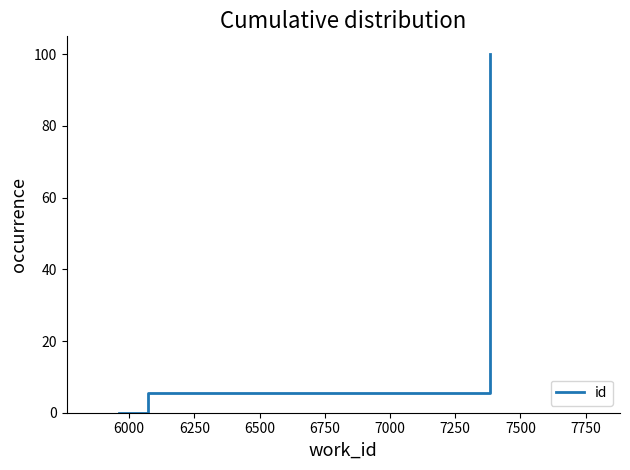

What is the sum of all values?

105.5